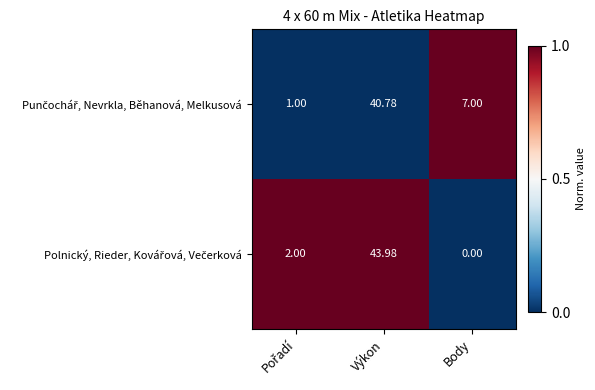

At which category is the sum across all series the highest?

Výkon